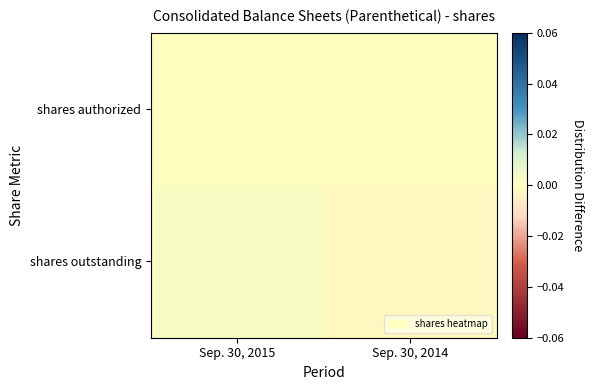

Reading left to right, what are all the values shown in this chart?

shares authorized: Sep. 30, 2015=0.0	Sep. 30, 2014=0.0
shares outstanding: Sep. 30, 2015=0.0	Sep. 30, 2014=-0.0